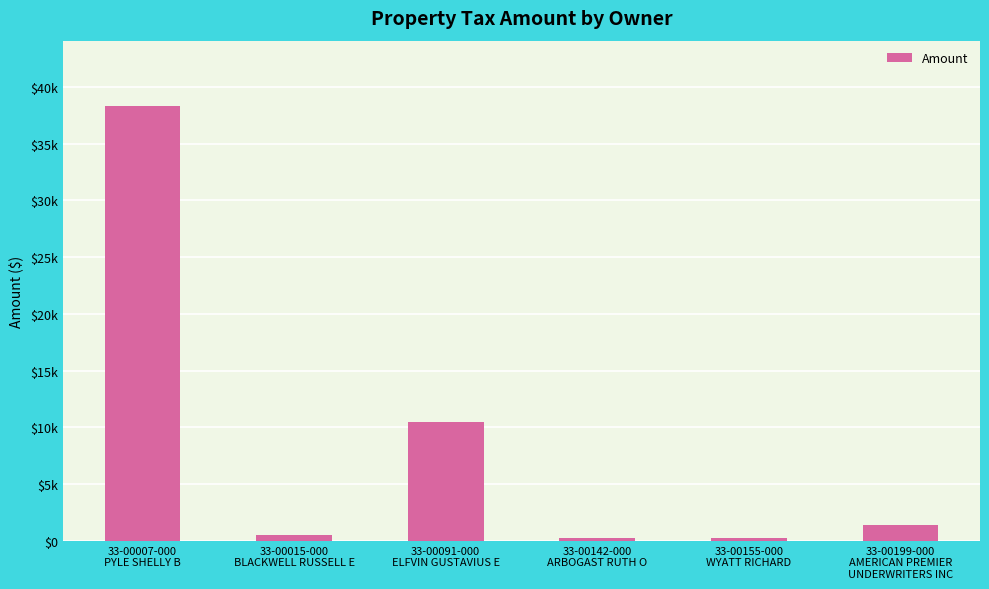

Are the bars horizontal?

No